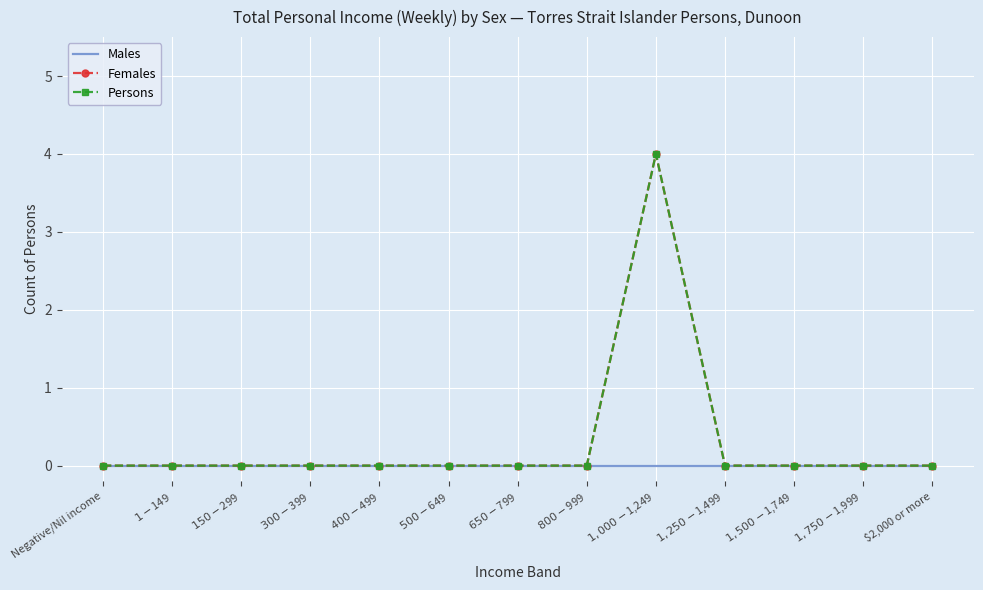

Reading left to right, list all the values displayed in this chart.

Males: Negative/Nil income=0	$1-$149=0	$150-$299=0	$300-$399=0	$400-$499=0	$500-$649=0	$650-$799=0	$800-$999=0	$1,000-$1,249=0	$1,250-$1,499=0	$1,500-$1,749=0	$1,750-$1,999=0	$2,000 or more=0
Females: Negative/Nil income=0	$1-$149=0	$150-$299=0	$300-$399=0	$400-$499=0	$500-$649=0	$650-$799=0	$800-$999=0	$1,000-$1,249=4	$1,250-$1,499=0	$1,500-$1,749=0	$1,750-$1,999=0	$2,000 or more=0
Persons: Negative/Nil income=0	$1-$149=0	$150-$299=0	$300-$399=0	$400-$499=0	$500-$649=0	$650-$799=0	$800-$999=0	$1,000-$1,249=4	$1,250-$1,499=0	$1,500-$1,749=0	$1,750-$1,999=0	$2,000 or more=0